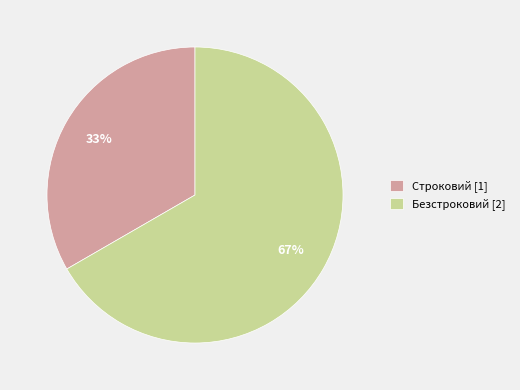

What is the largest slice in the pie chart?

Безстроковий